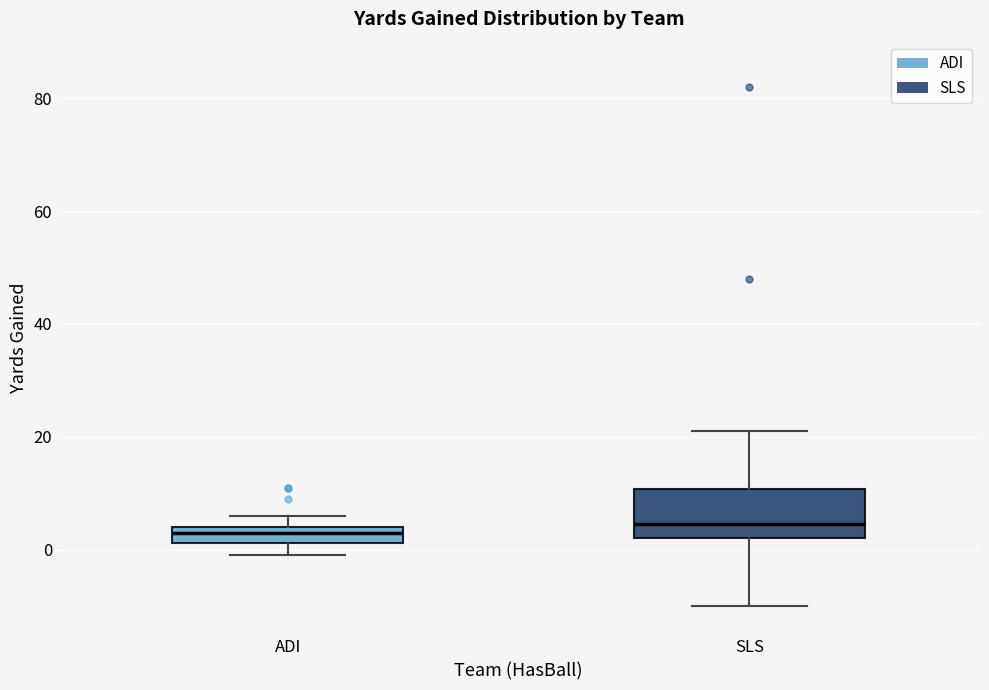

Where is the lower edge of the box for SLS on the y-axis? The values are not printed on the chart, so give them approximately, as read against the axis.

2